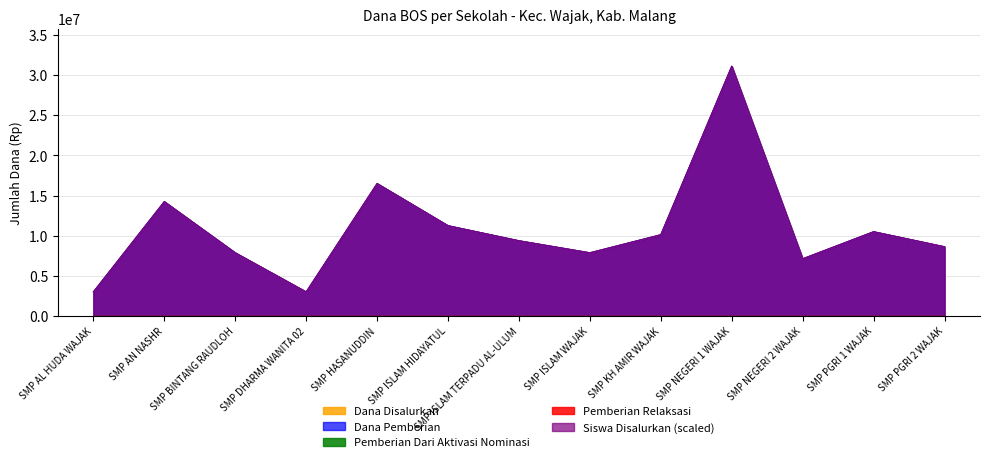

What is the difference between the maximum and minimum values in the Dana Pemberian series?

28125000